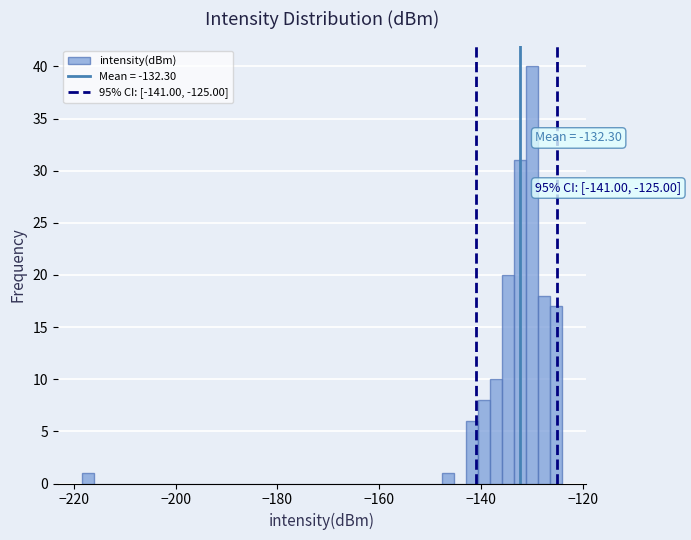

Around what value on the x-axis is the tallest bar? Give the approximate position of its centre, as read against the axis.

-130